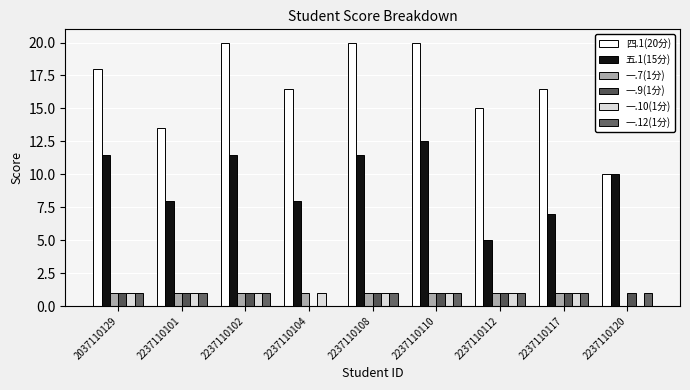

Reading right to left, transcribe all the data shown in this chart.

四.1(20分): 2237110120=10.0	2237110117=16.5	2237110112=15.0	2237110110=20.0	2237110108=20.0	2237110104=16.5	2237110102=20.0	2237110101=13.5	2037110129=18.0
五.1(15分): 2237110120=10.0	2237110117=7.0	2237110112=5.0	2237110110=12.5	2237110108=11.5	2237110104=8.0	2237110102=11.5	2237110101=8.0	2037110129=11.5
一.7(1分): 2237110120=0.0	2237110117=1.0	2237110112=1.0	2237110110=1.0	2237110108=1.0	2237110104=1.0	2237110102=1.0	2237110101=1.0	2037110129=1.0
一.9(1分): 2237110120=1.0	2237110117=1.0	2237110112=1.0	2237110110=1.0	2237110108=1.0	2237110104=0.0	2237110102=1.0	2237110101=1.0	2037110129=1.0
一.10(1分): 2237110120=0.0	2237110117=1.0	2237110112=1.0	2237110110=1.0	2237110108=1.0	2237110104=1.0	2237110102=1.0	2237110101=1.0	2037110129=1.0
一.12(1分): 2237110120=1.0	2237110117=1.0	2237110112=1.0	2237110110=1.0	2237110108=1.0	2237110104=0.0	2237110102=1.0	2237110101=1.0	2037110129=1.0